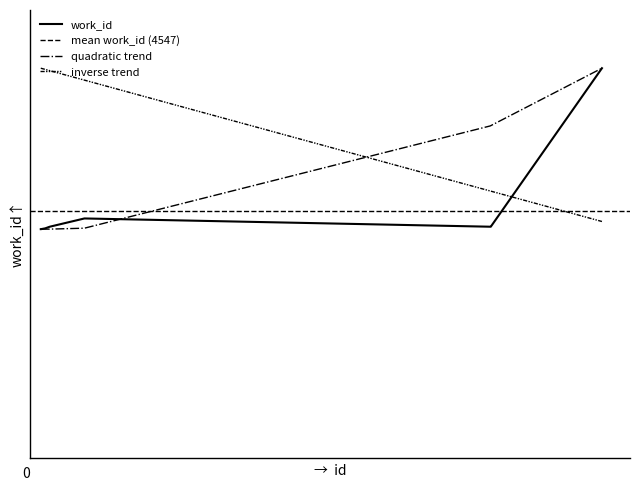

How many data points are above 4257?

3